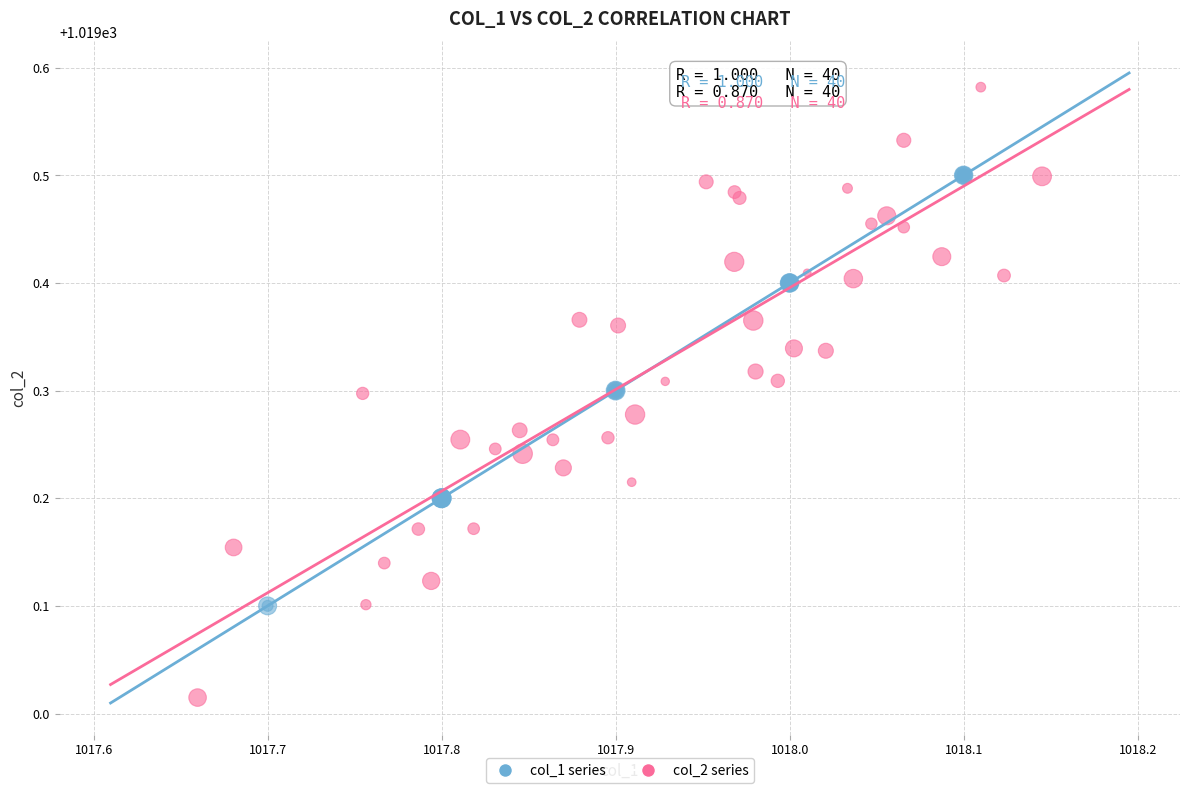

Which series reaches the maximum Y coordinate?

col_2 series